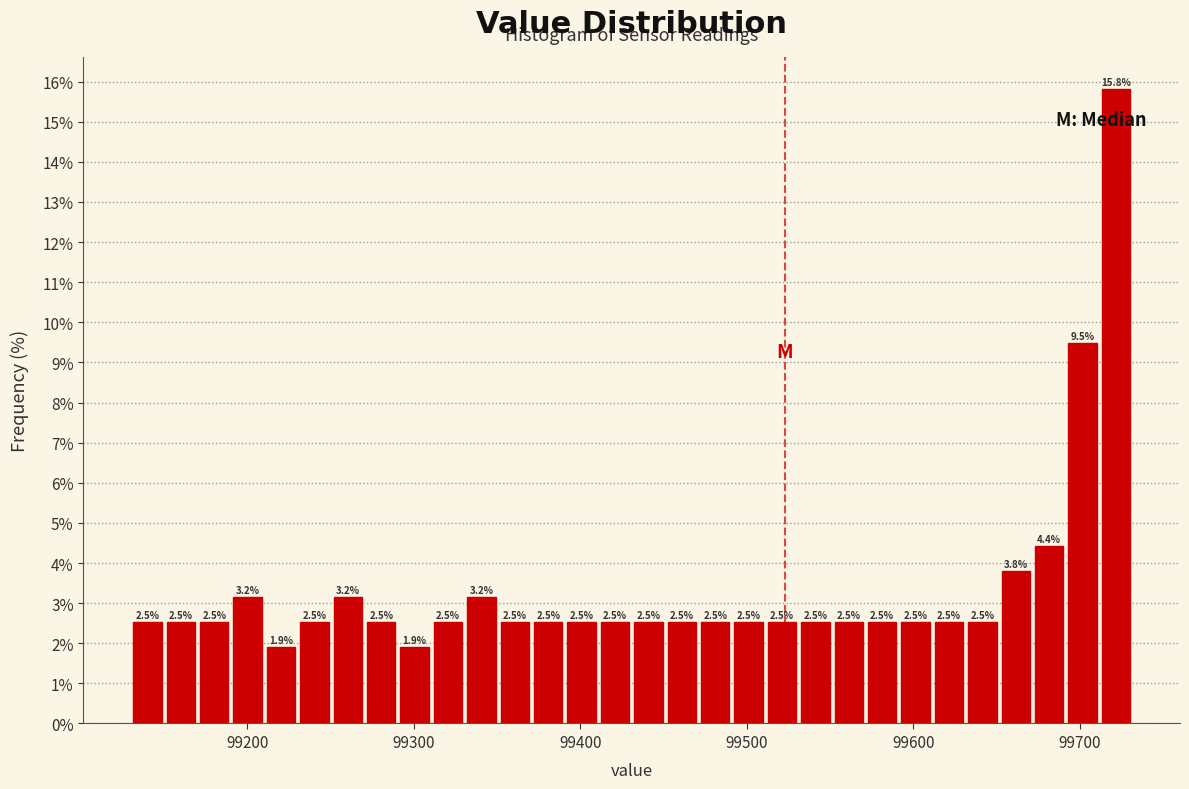

Around what value on the x-axis is the tallest bar? Give the approximate position of its centre, as read against the axis.

99720